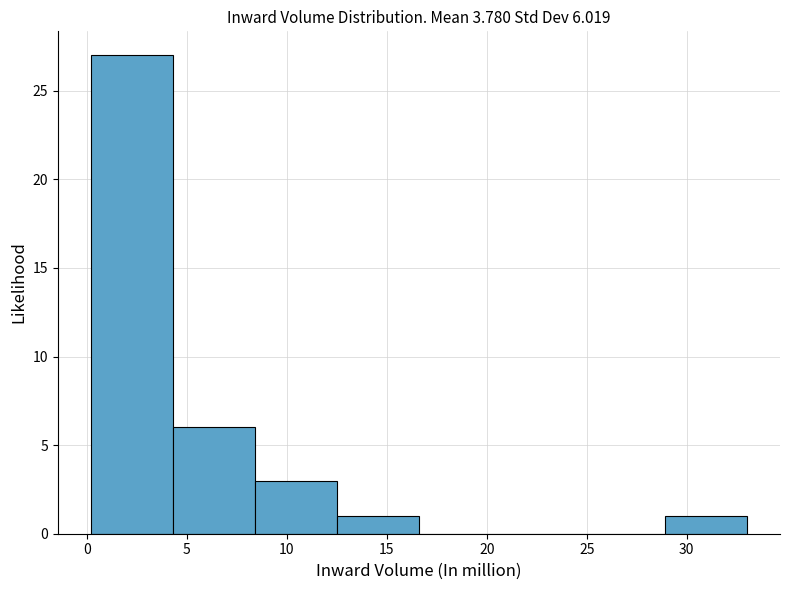

Which range on the x-axis has the tallest bar?

0.0 to 4.5